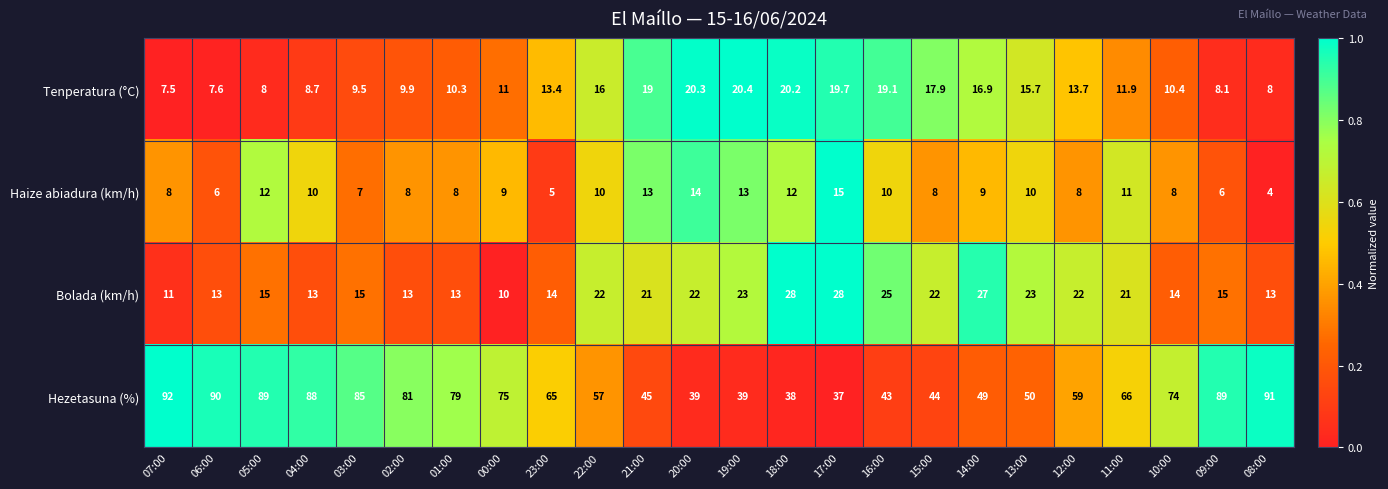

Read the Bolada (km/h) value at 20:00.

22.0